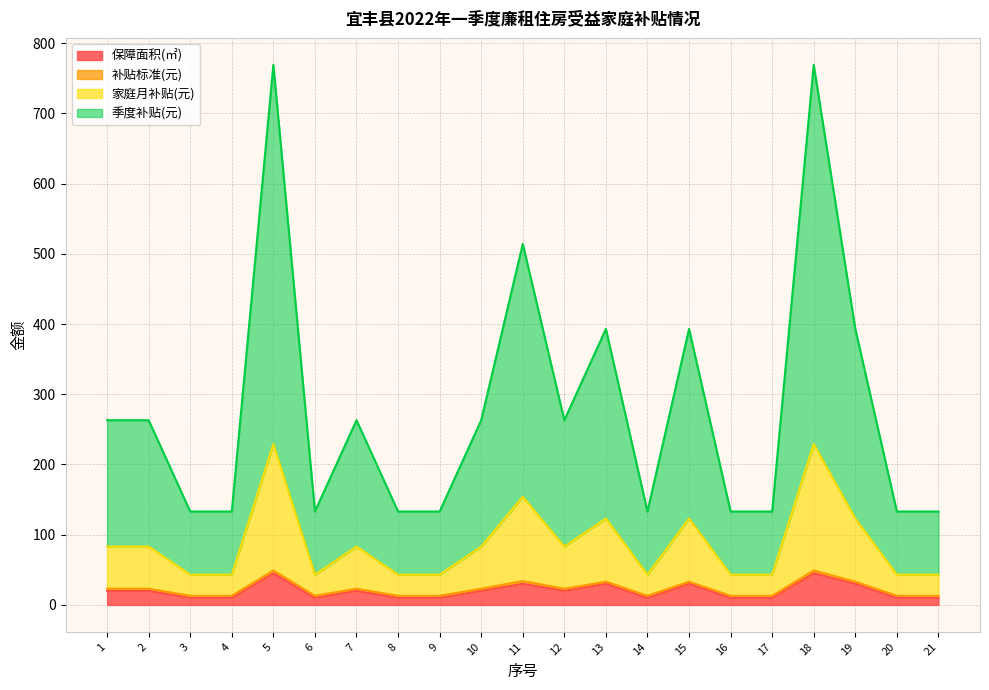

What is the smallest value displayed?

10